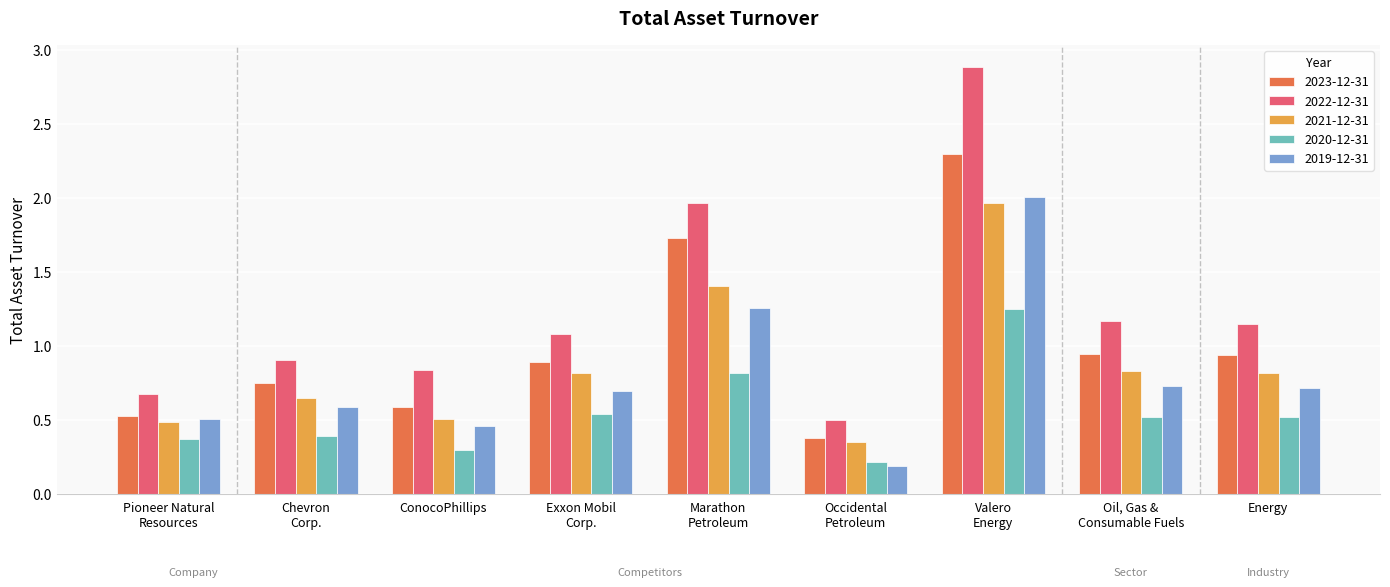

What is the difference between the maximum and minimum values in the 2021-12-31 series?

1.6